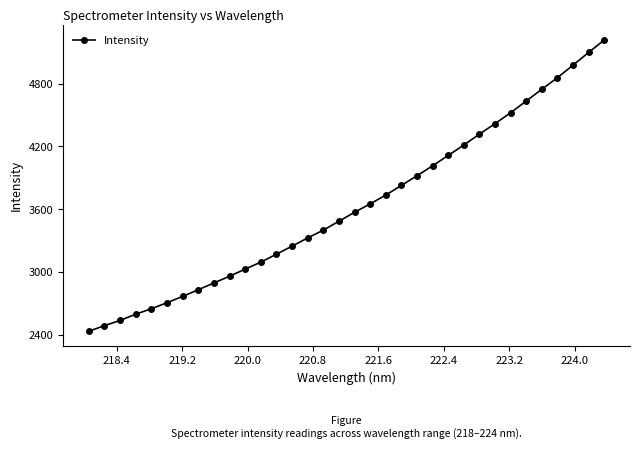

What is the greatest value displayed?

5215.3